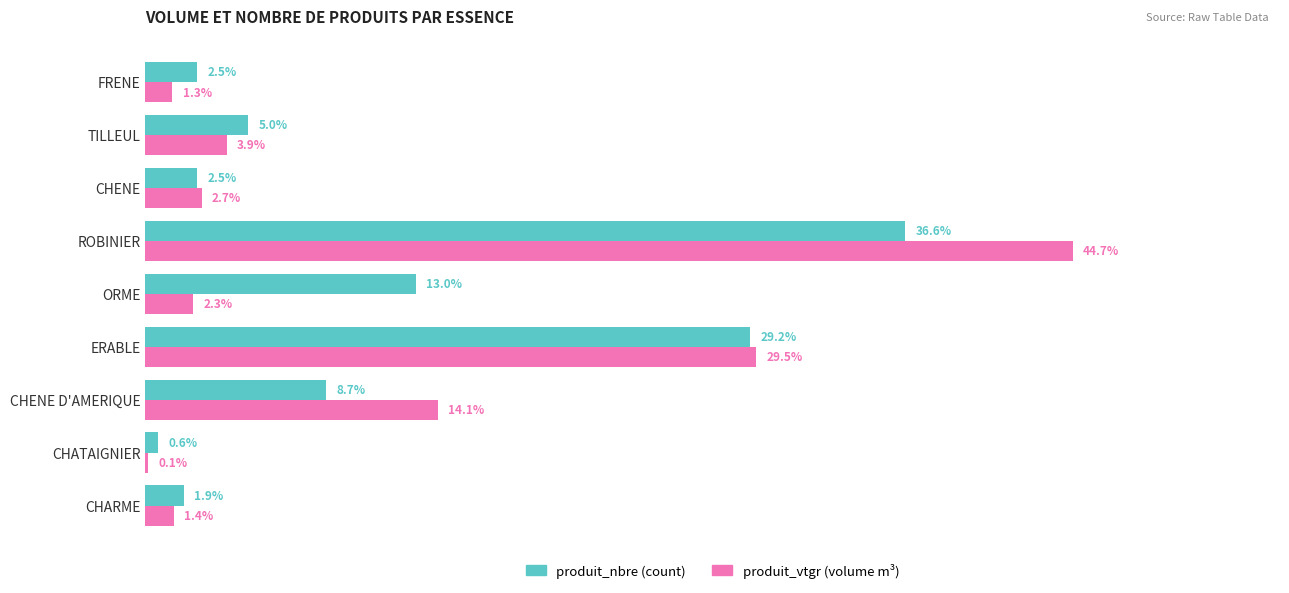

At which category does the chart reach its peak across all series?

ROBINIER